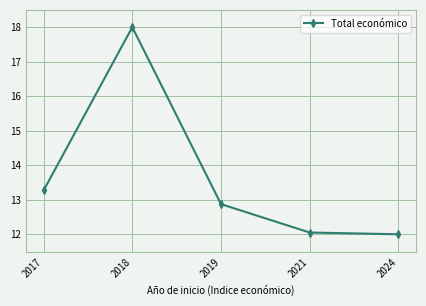

Where is the first local maximum?

2018